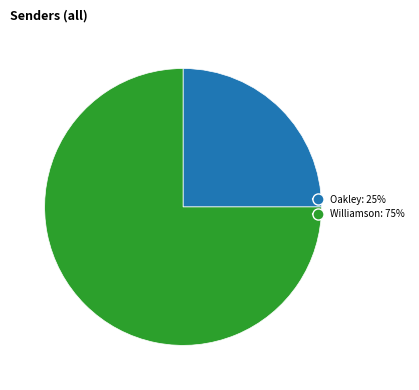

Is there any slice that represents more than half of the pie?

Yes